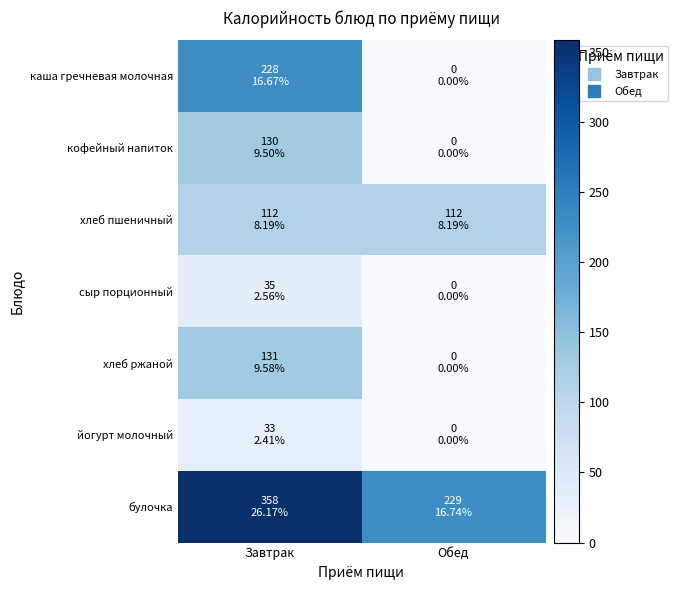

What is the total value across all series at Завтрак?

1027